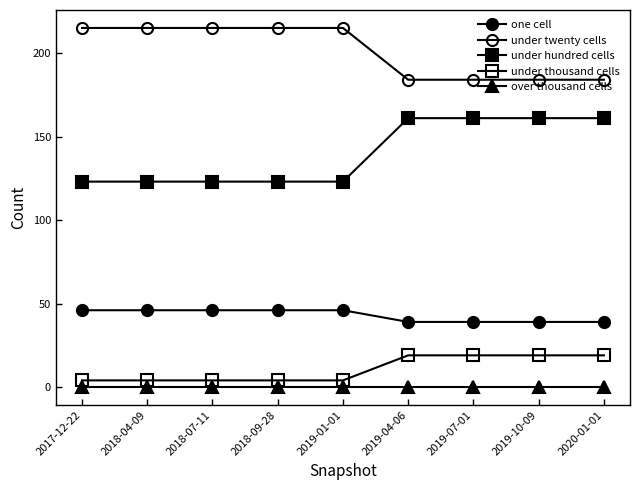

Which series has the largest range (max minus min)?

under hundred cells